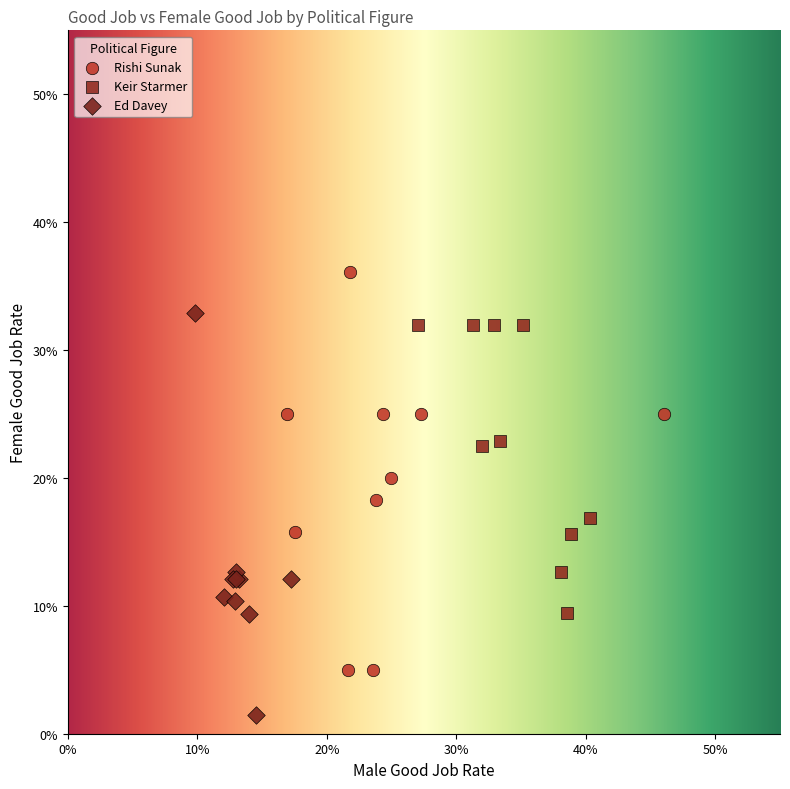

What are all the series names shown in the legend?

Rishi Sunak, Keir Starmer, Ed Davey